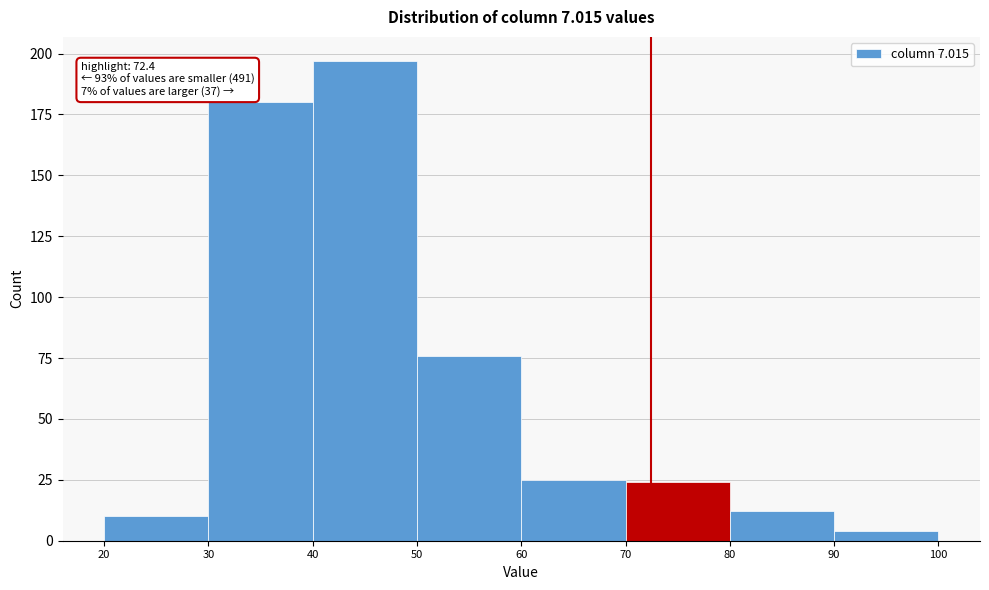

Which range on the x-axis has the tallest bar?

40 to 50